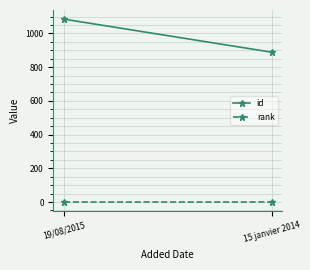

Between 19/08/2015 and 15 janvier 2014, which is larger?

19/08/2015